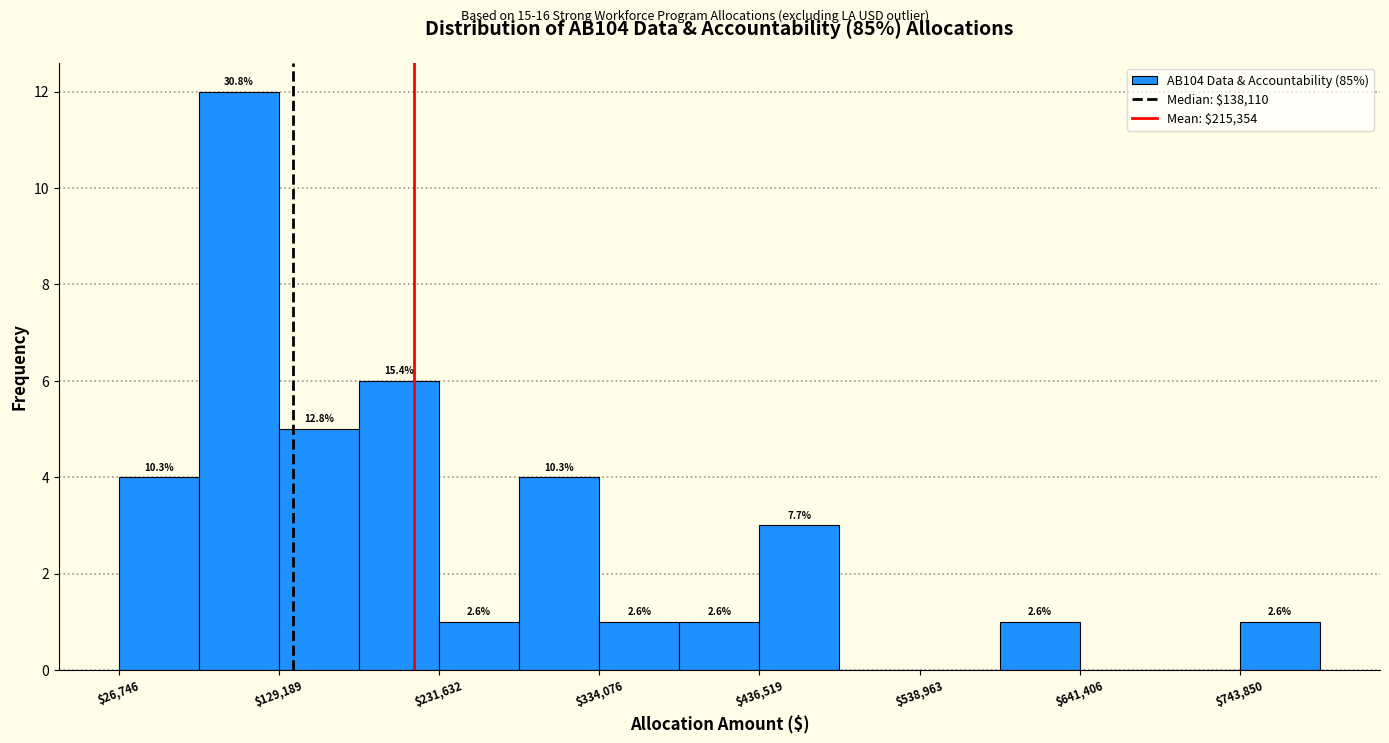

Read against the x-axis, roughly where is the centre of the tallest bar?

100000